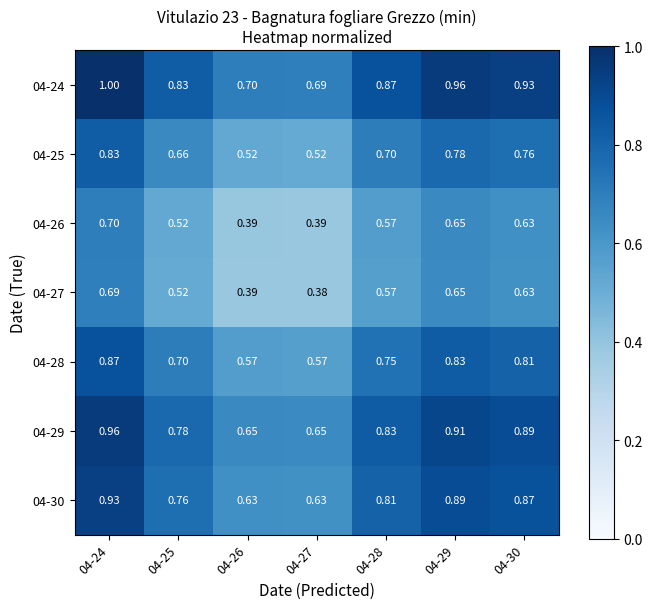

What is the total value across all series at 04-29?

5.7